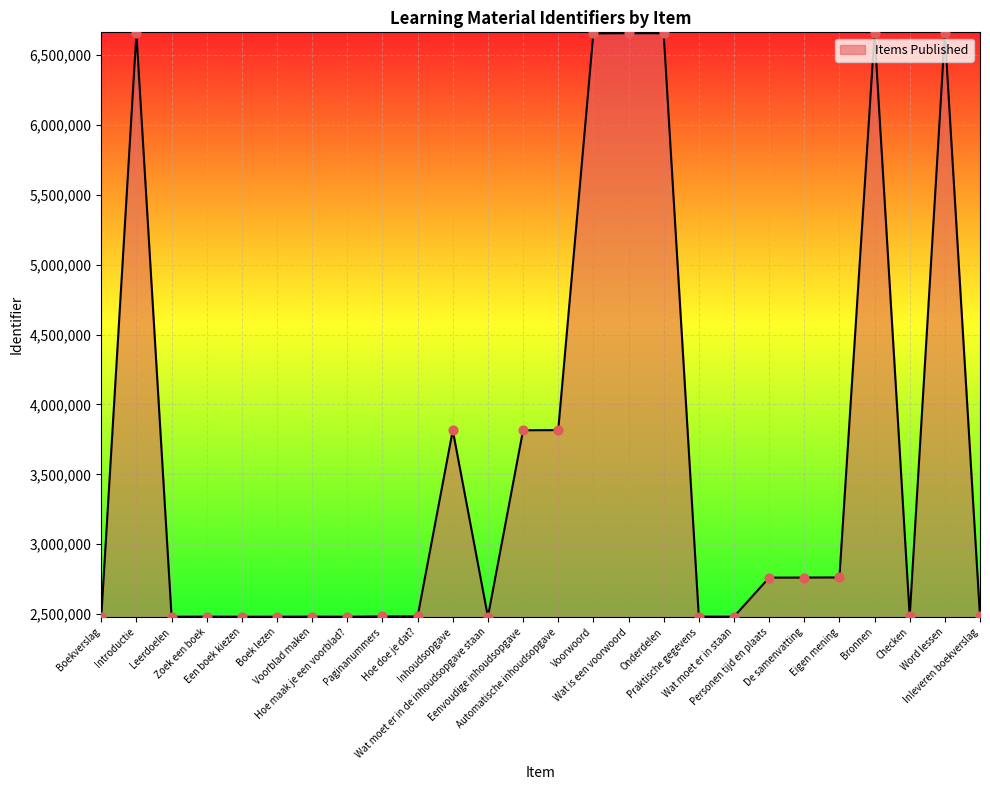

What is the ratio of the value at Word lessen to the value at Praktische gegevens?

2.7